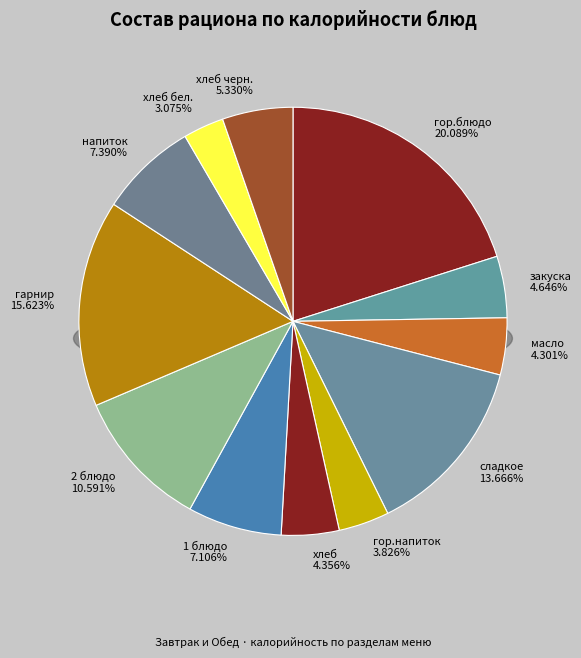

To the nearest percent, what is the combined percentage of напиток and гор.блюдо?

27%